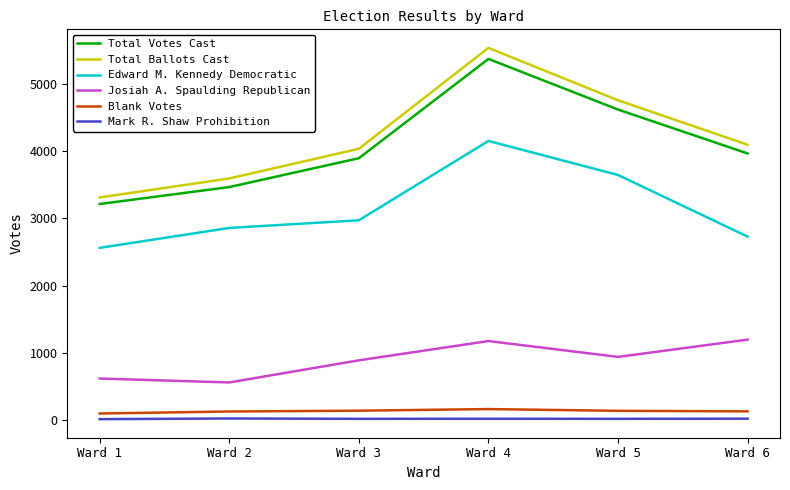

True or false: Edward M. Kennedy Democratic and Blank Votes intersect in this chart.

False